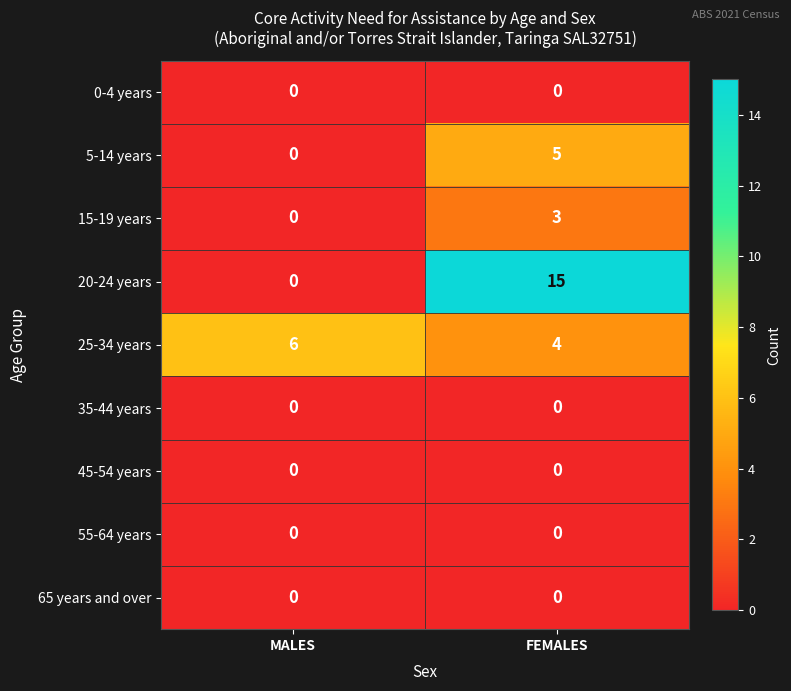

What is the spread (max minus min) of values at MALES?

6